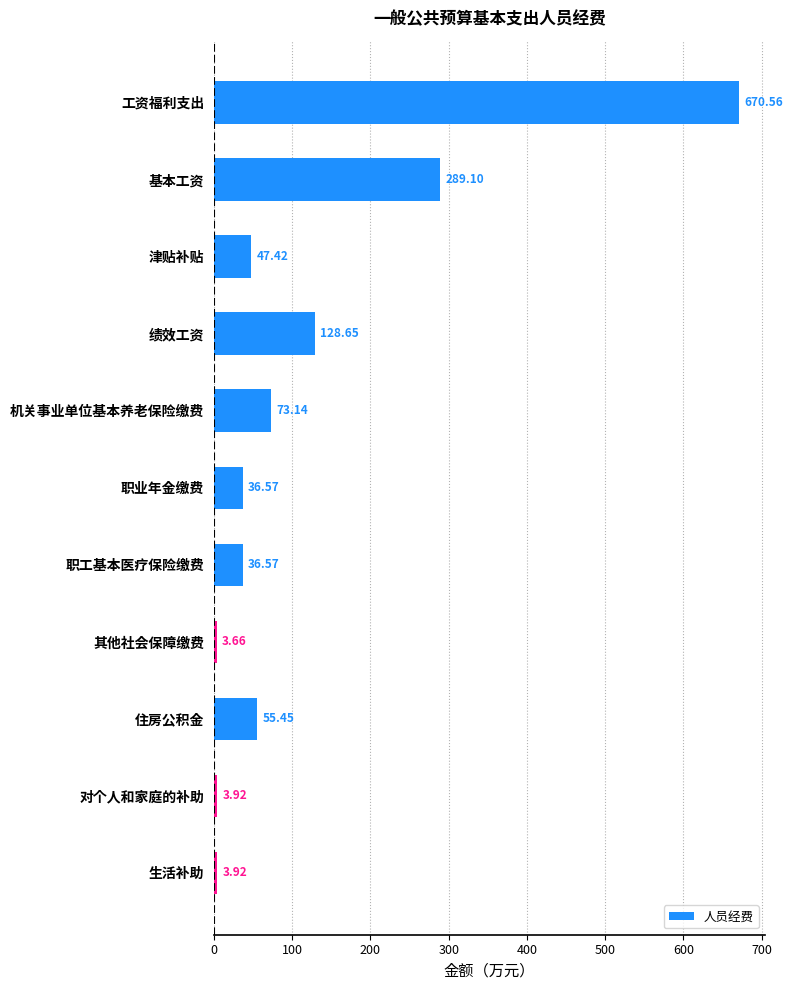

What is the label of the 2nd bar from the bottom?

对个人和家庭的补助